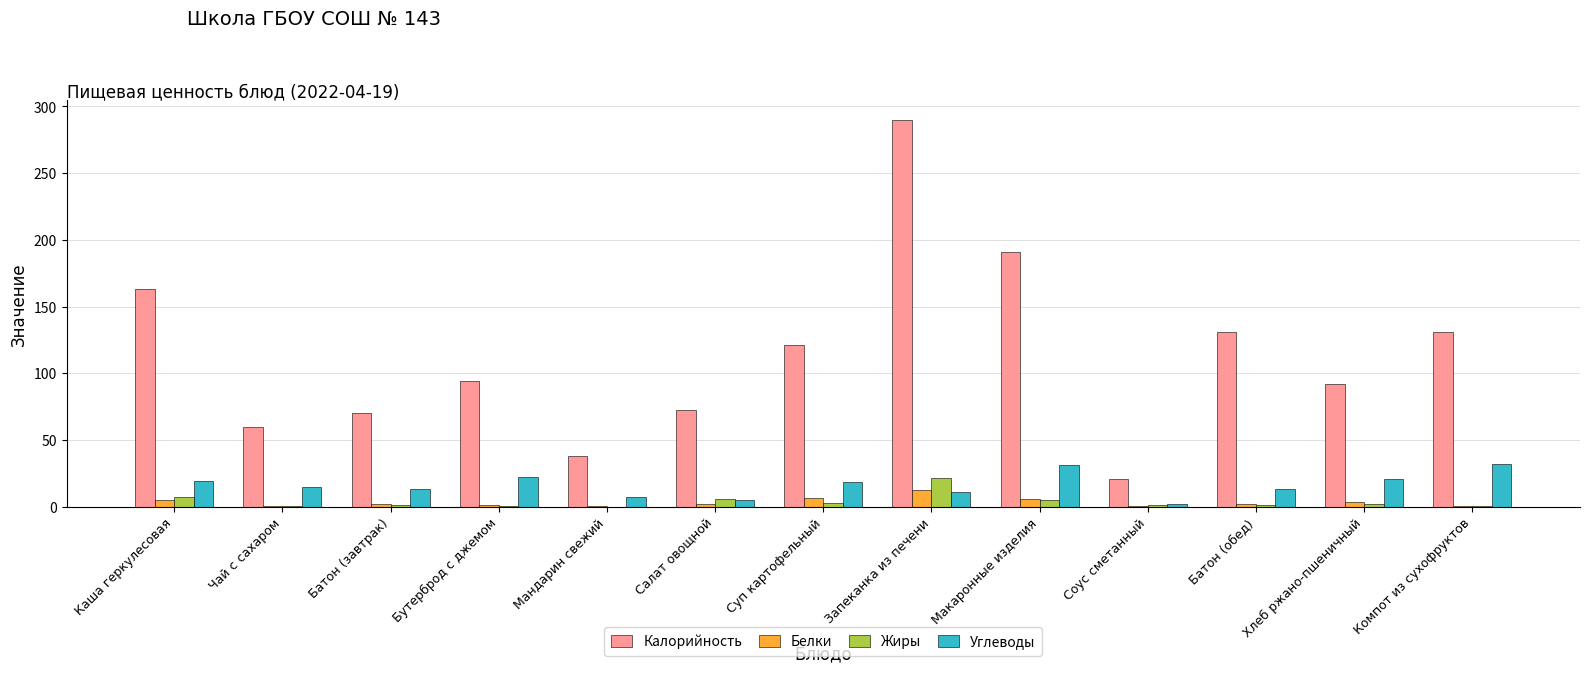

Which series changed the most between Суп картофельный and Макаронные изделия?

Калорийность